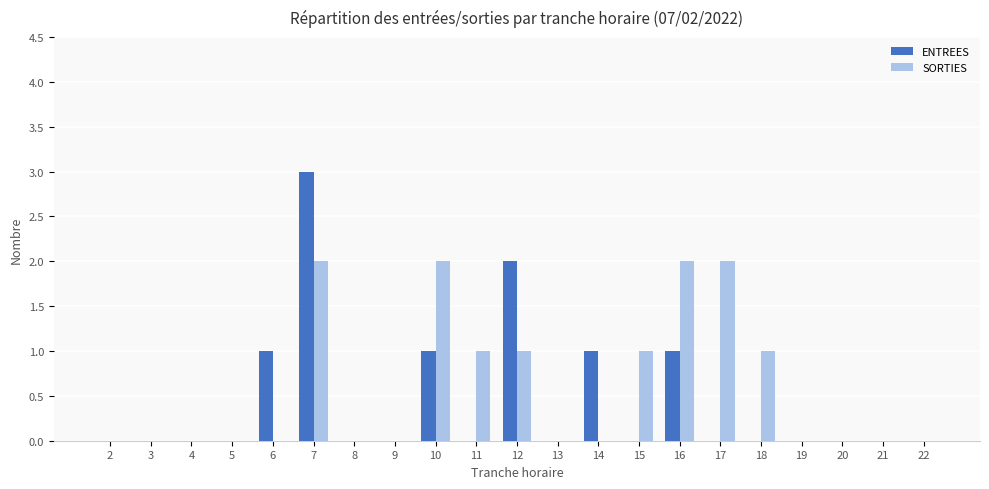

At which category is the sum across all series the highest?

7